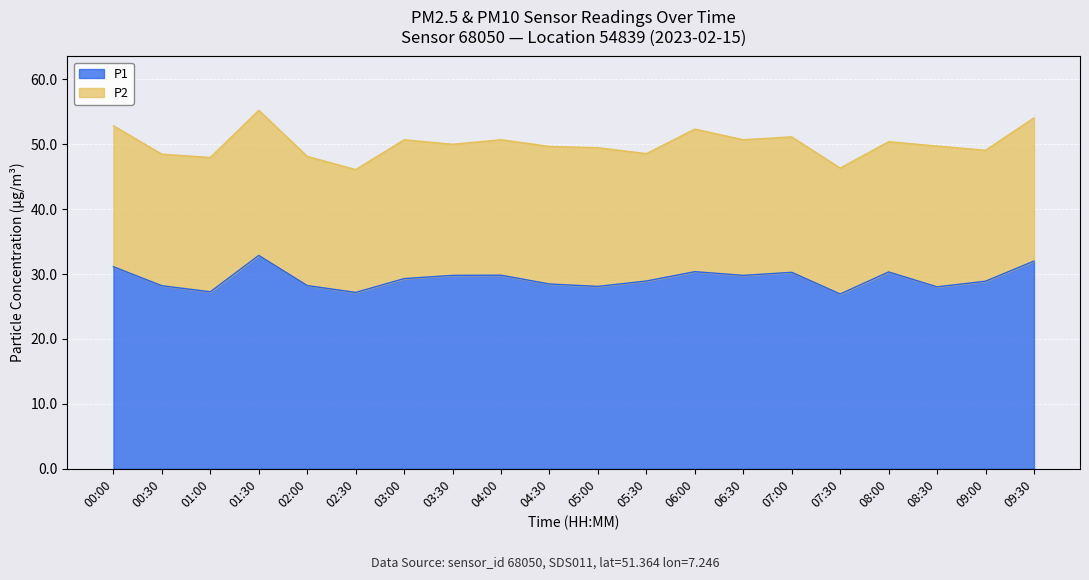

What is the label of the 1st point from the right?

09:30